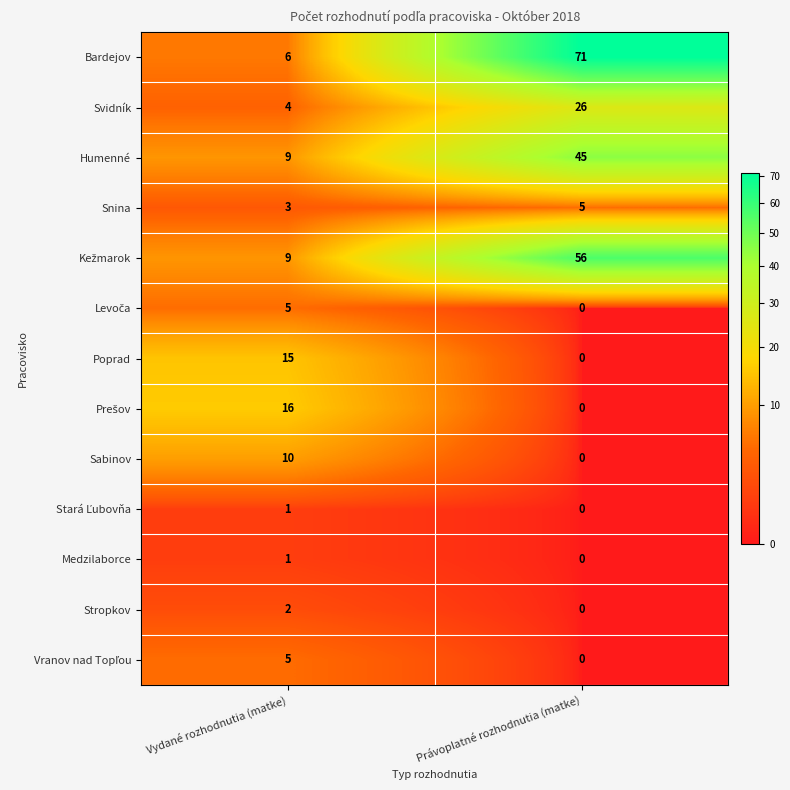

Between Vydané rozhodnutia (matke) and Právoplatné rozhodnutia (matke), which series saw the biggest shift?

Bardejov